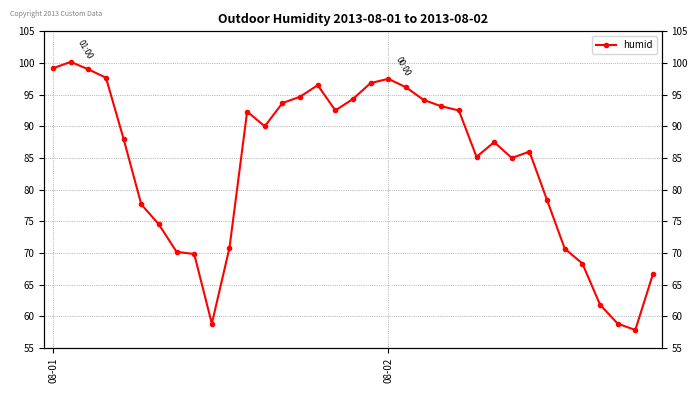

How many values are below 88?

17